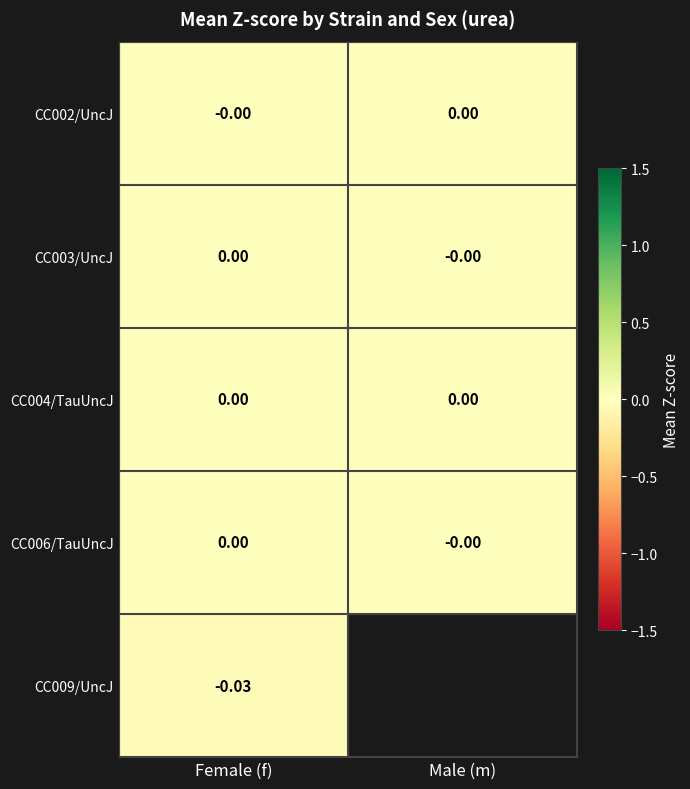

Between Female (f) and Male (m), which is larger?

Male (m)